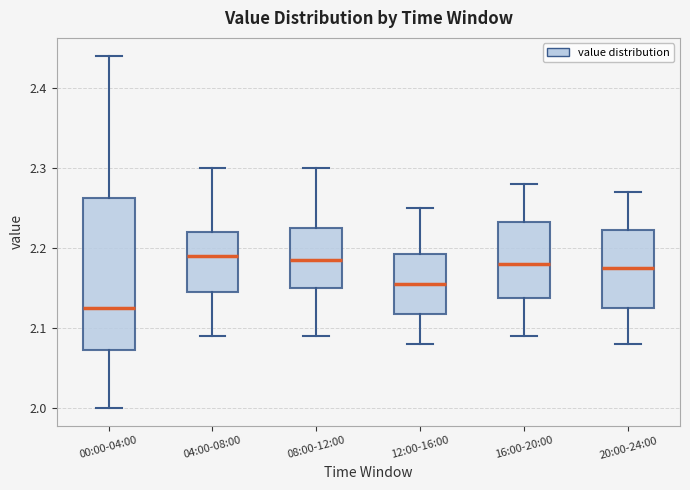

Reading left to right, read every box against the y-axis: the position of its median line, the range the box covers, and the ends of its whiskers. The values are not printed on the chart, so give them approximately, as read against the axis.

00:00-04:00: median 2.13, box 2.07 to 2.26, whiskers 2.00 to 2.44
04:00-08:00: median 2.19, box 2.15 to 2.22, whiskers 2.09 to 2.30
08:00-12:00: median 2.19, box 2.15 to 2.23, whiskers 2.09 to 2.30
12:00-16:00: median 2.16, box 2.12 to 2.19, whiskers 2.08 to 2.25
16:00-20:00: median 2.18, box 2.14 to 2.23, whiskers 2.09 to 2.28
20:00-24:00: median 2.18, box 2.13 to 2.22, whiskers 2.08 to 2.27